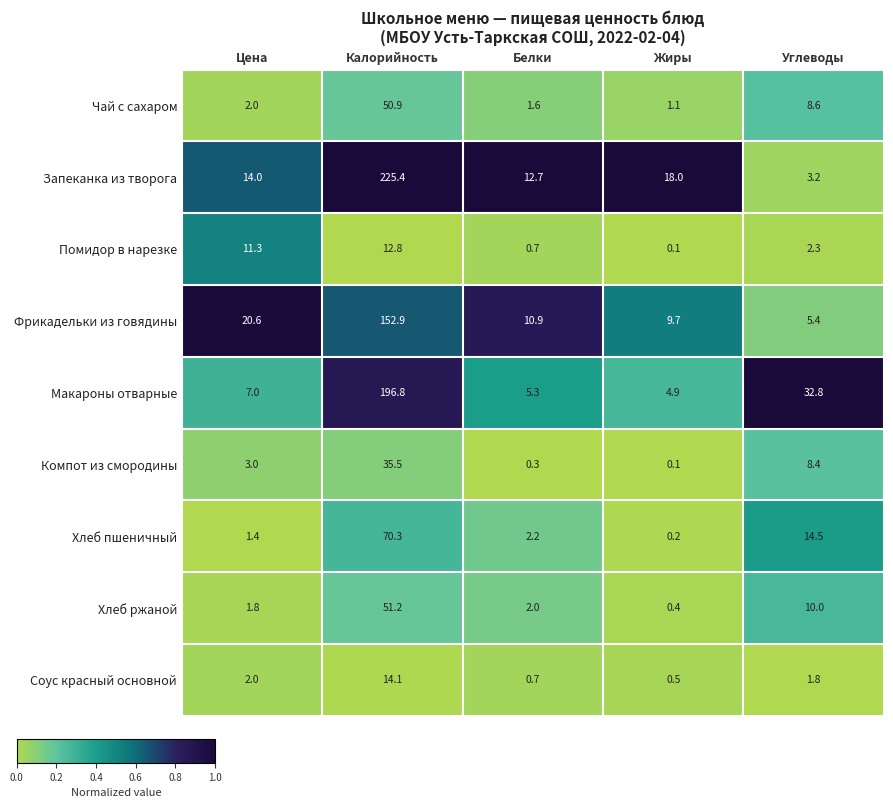

What is the approximate value of Макароны отварные at Белки?

5.3